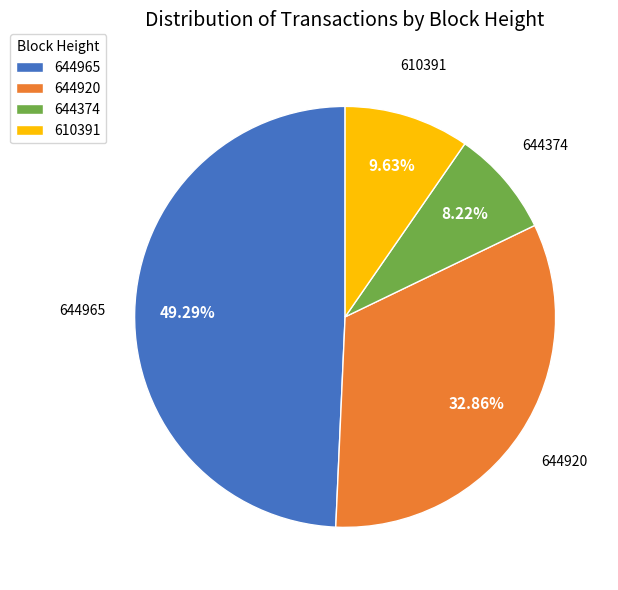

To the nearest percent, what percentage of the pie is 644374?

8%